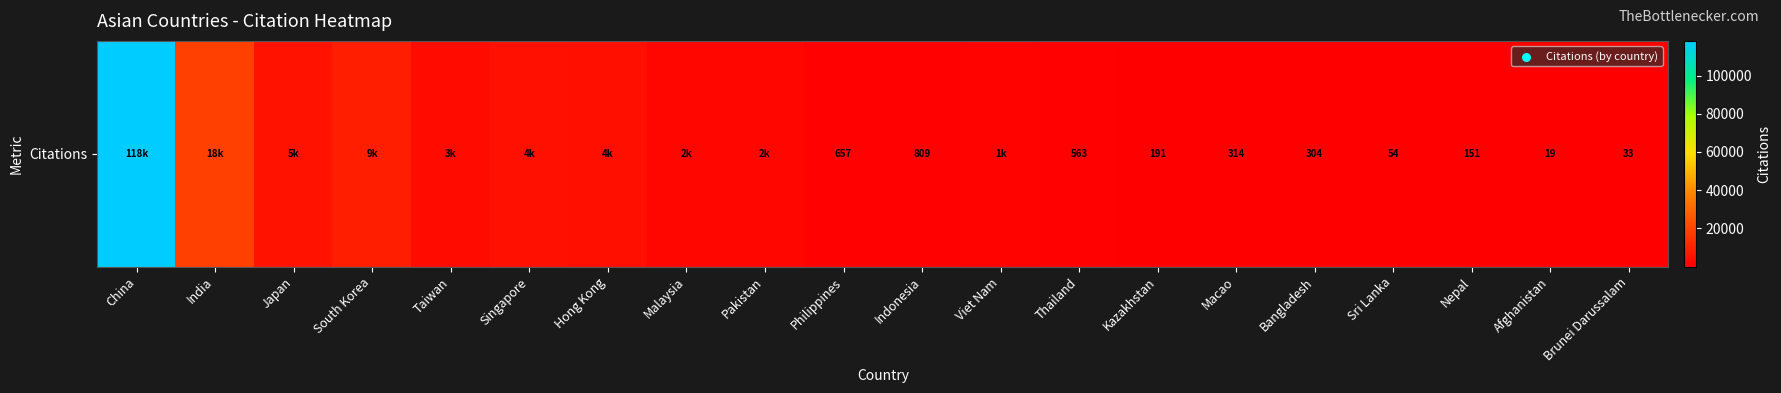

What is the sum of the values at Sri Lanka and Viet Nam?

1255